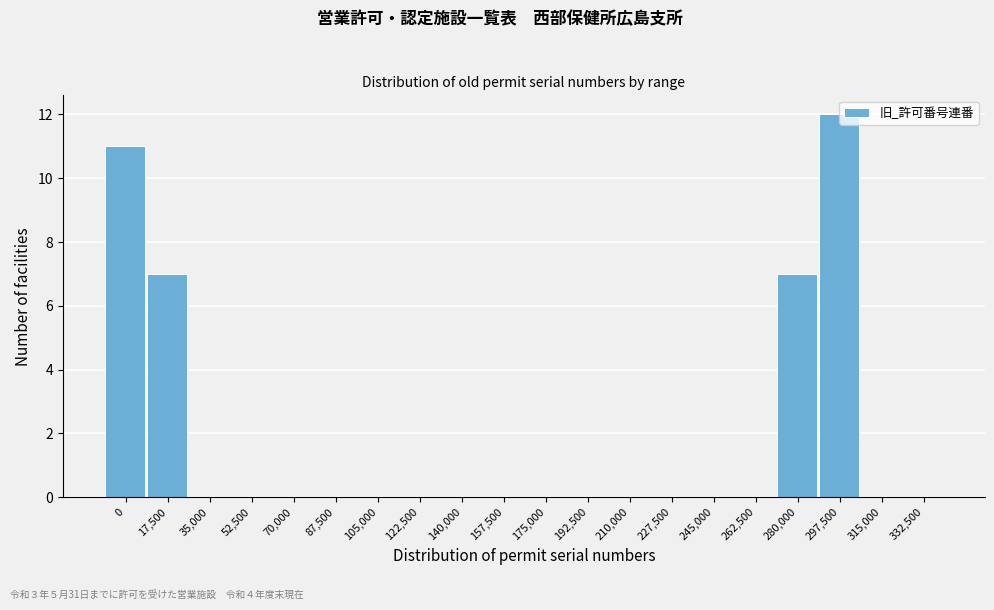

Reading right to left, transcribe all the data shown in this chart.

332,500=0	315,000=0	297,500=12	280,000=7	262,500=0	245,000=0	227,500=0	210,000=0	192,500=0	175,000=0	157,500=0	140,000=0	122,500=0	105,000=0	87,500=0	70,000=0	52,500=0	35,000=0	17,500=7	0=11